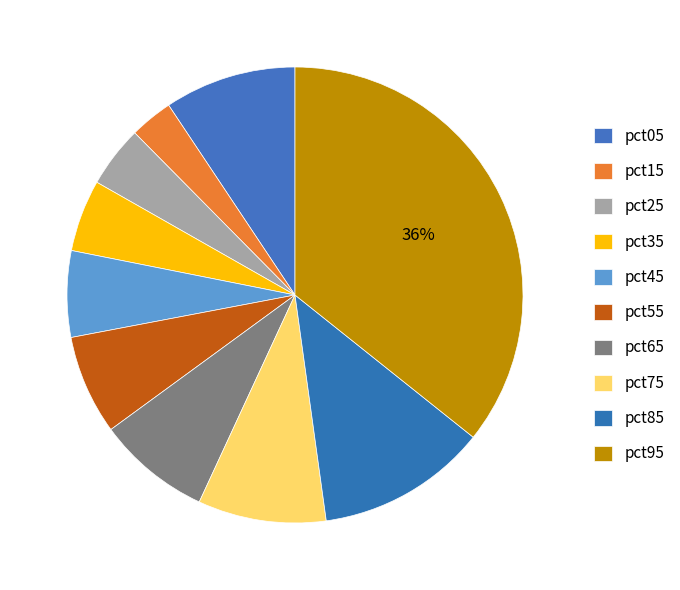

How many segments does this pie chart have?

10